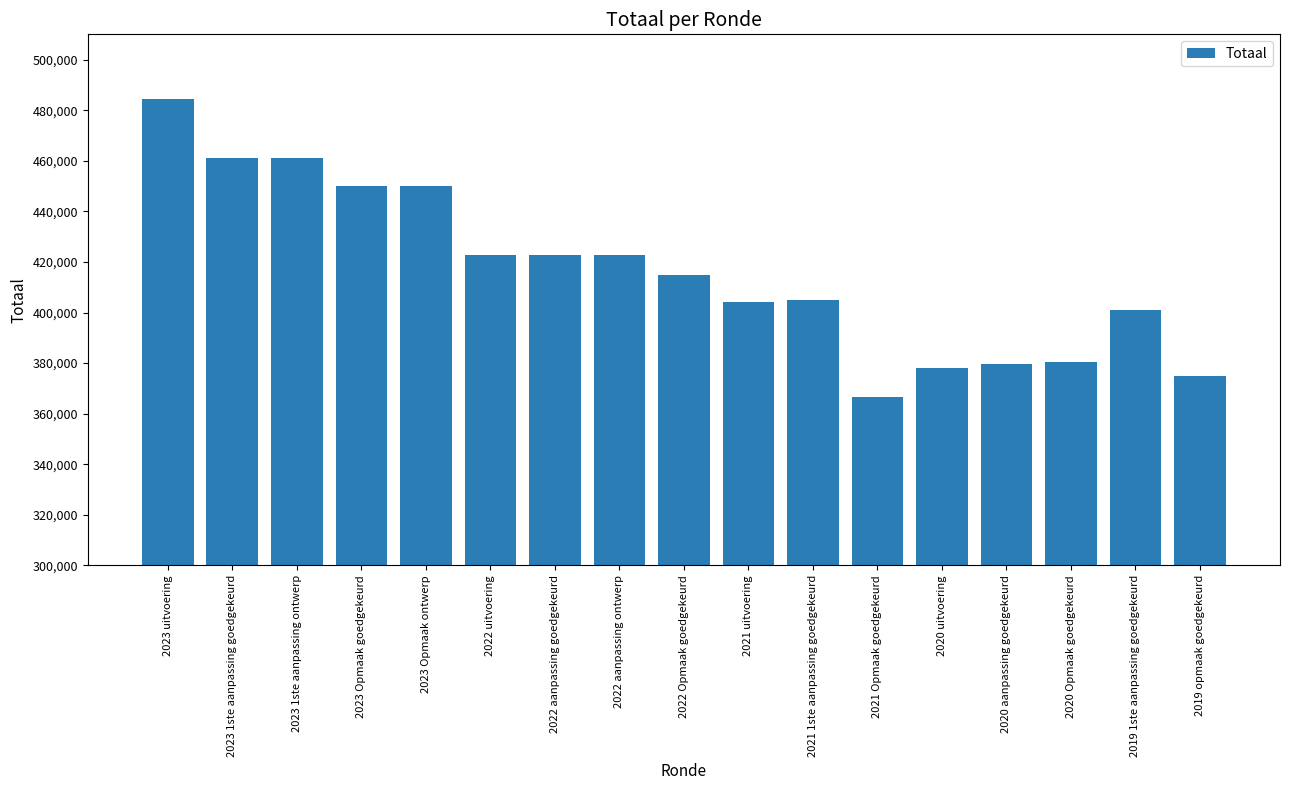

What is the label of the 5th bar from the right?

2020 uitvoering